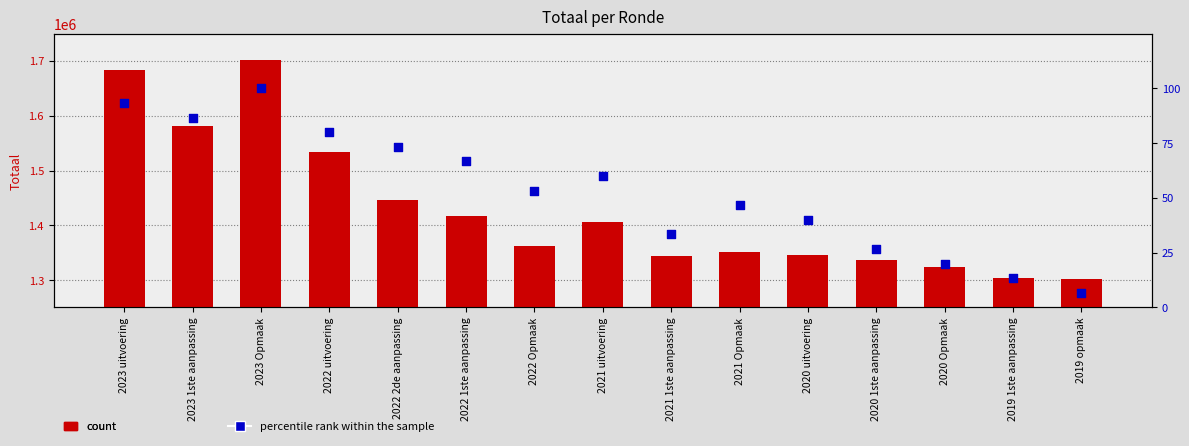

Which series has the largest Y range (max minus min)?

Totaal